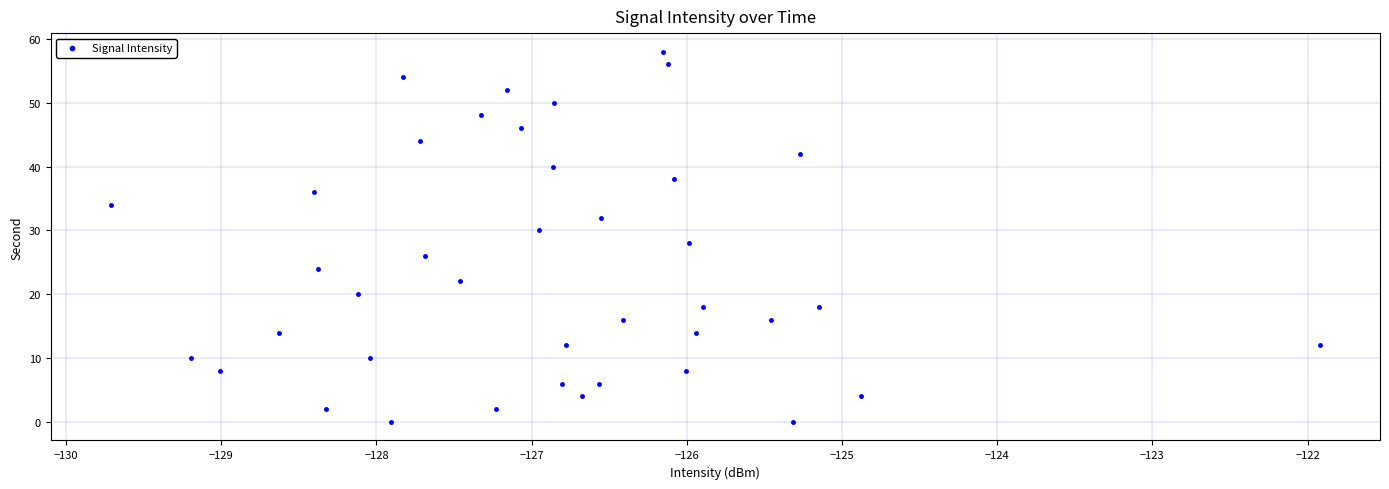

What is the range of Y values (max minus min)?

58